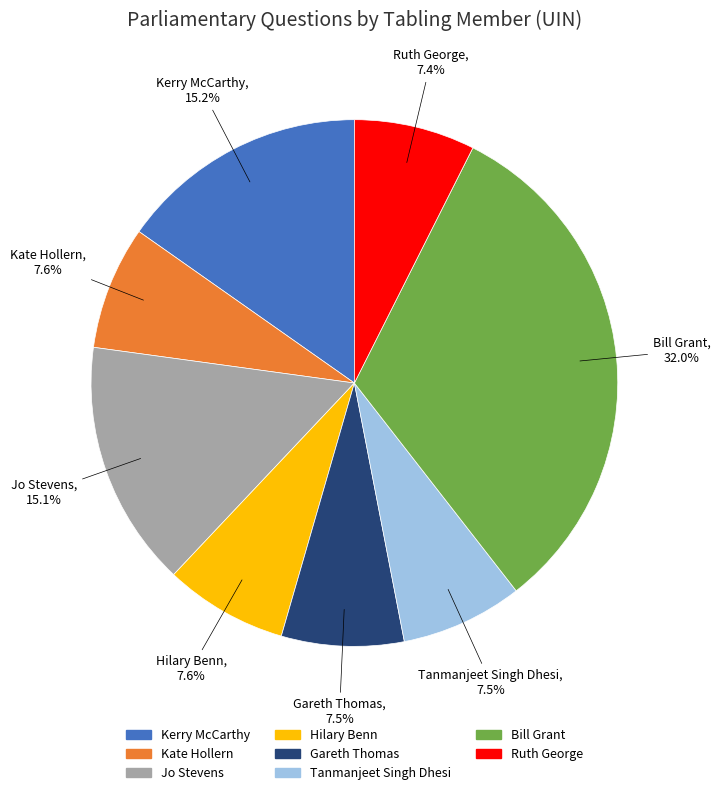

Is there a majority slice in this chart?

No